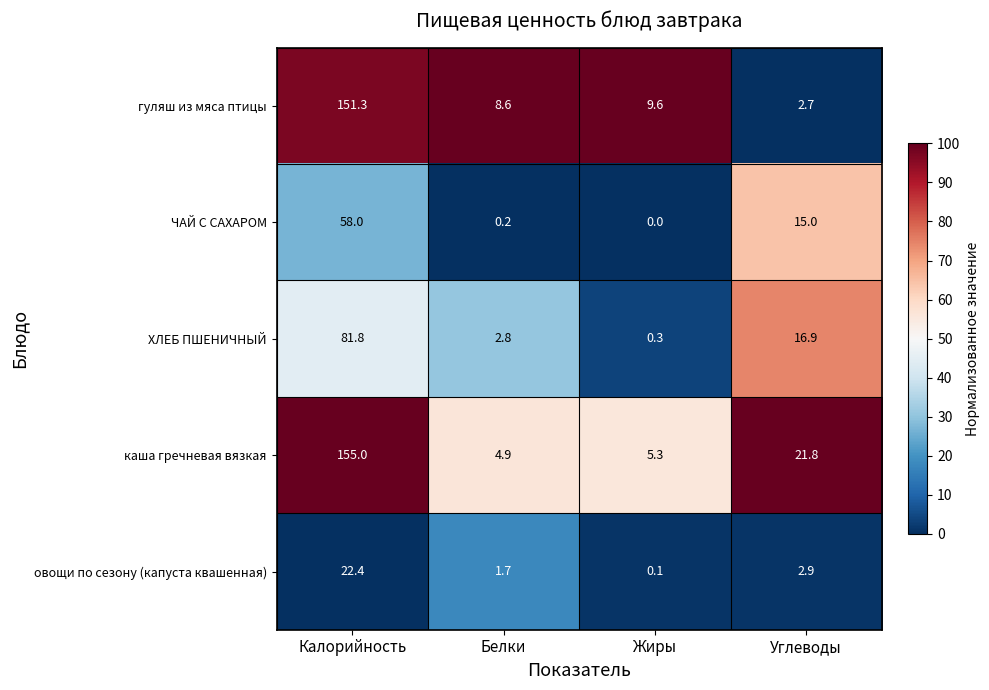

What is the spread (max minus min) of values at Калорийность?

132.6